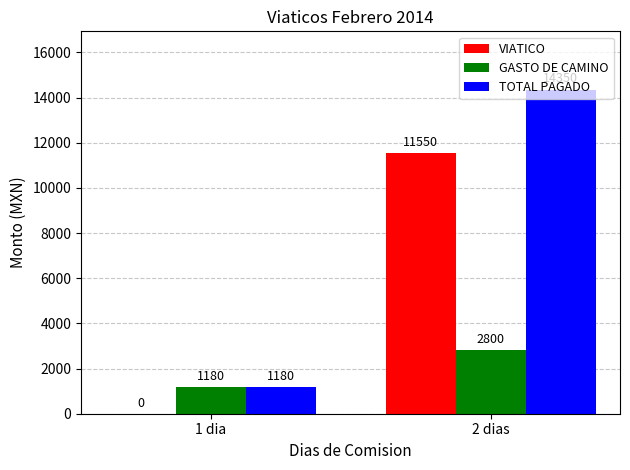

What is the total value across all series at 1 dia?

2360